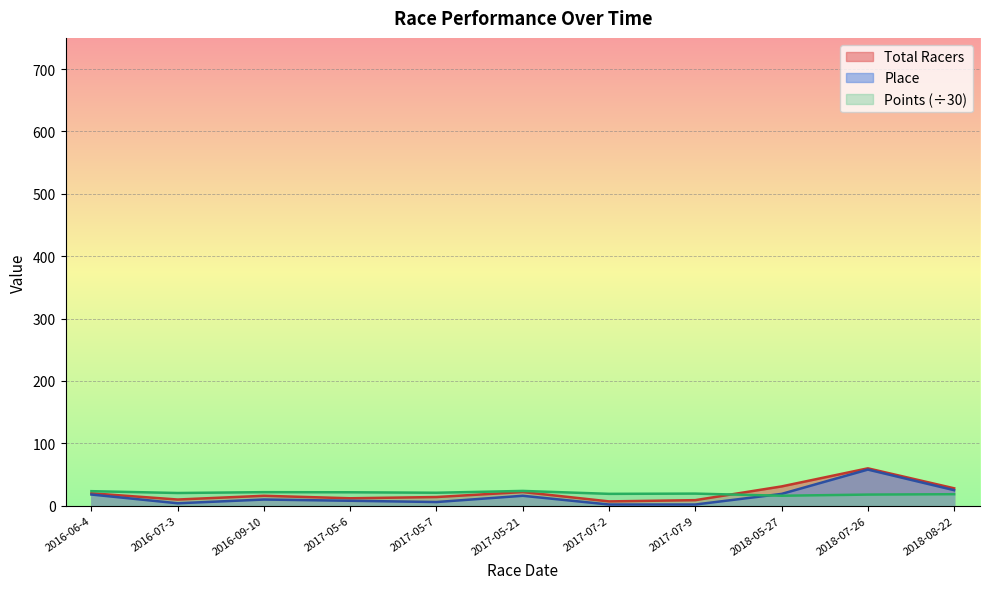

Which series has the largest total across all categories?

Total Racers